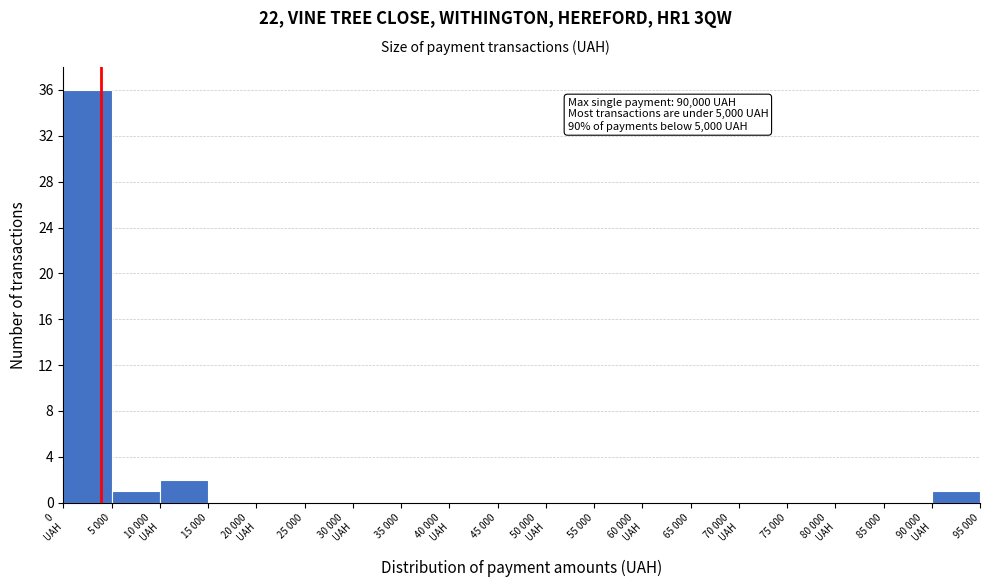

What is the sum of all values?

40